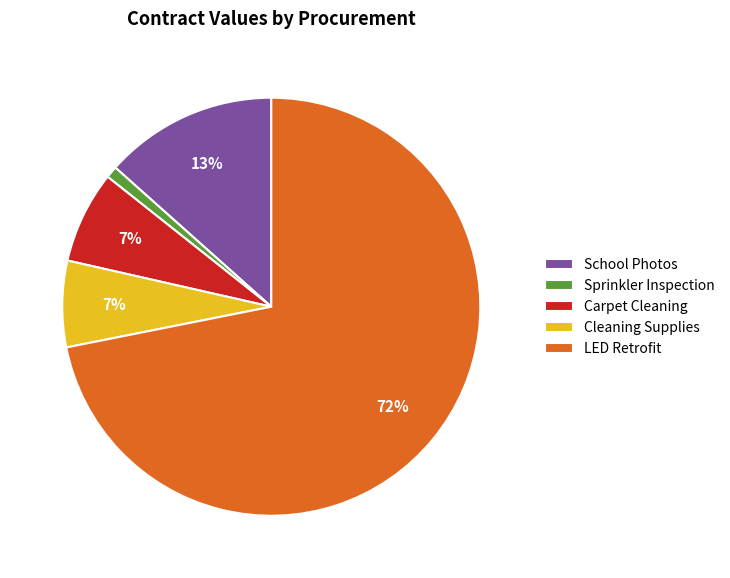

Which has a higher value, Cleaning Supplies or Sprinkler Inspection?

Cleaning Supplies